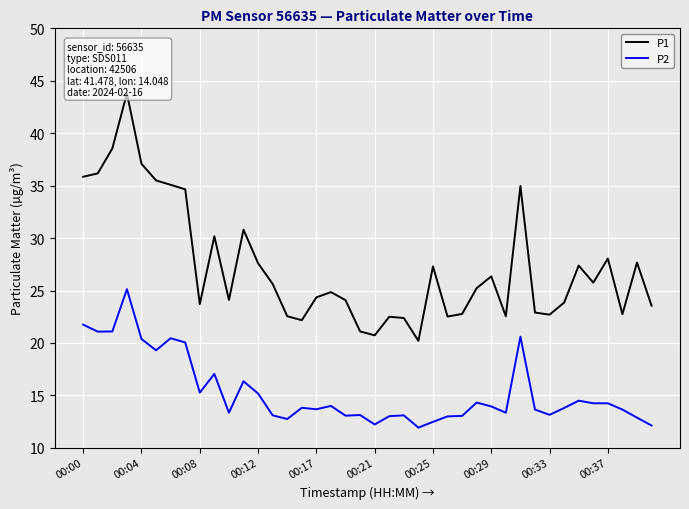

True or false: P2 has a value of 13.1 at 00:04.

False